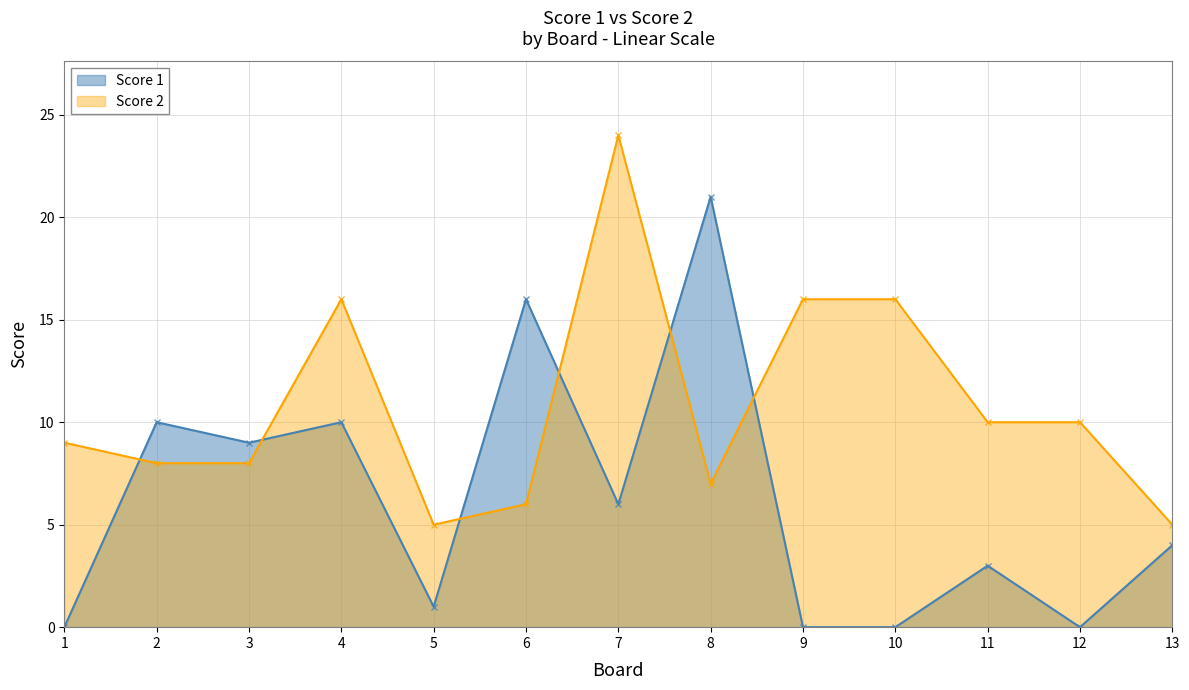

True or false: Score 2 and Score 1 cross at least once.

True